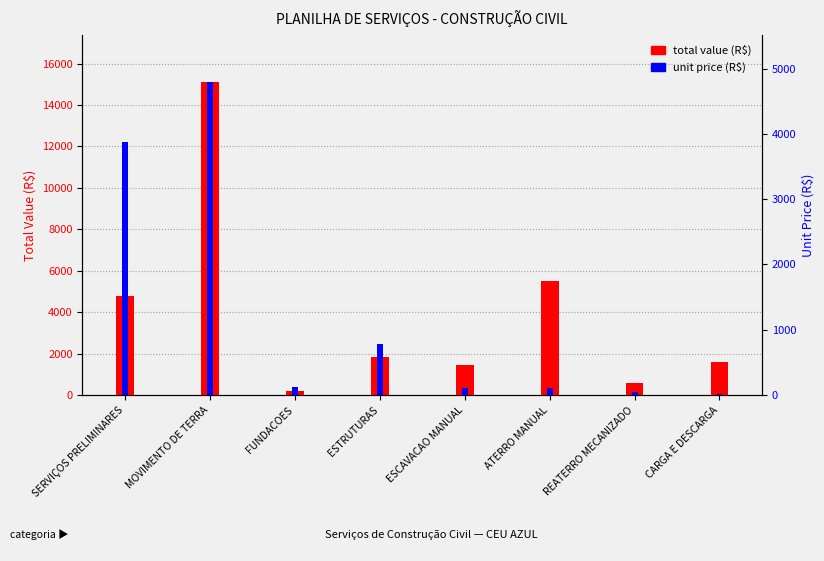

Is it true that unit price (R$) equals 52.4 at ESCAVACAO MANUAL?

False